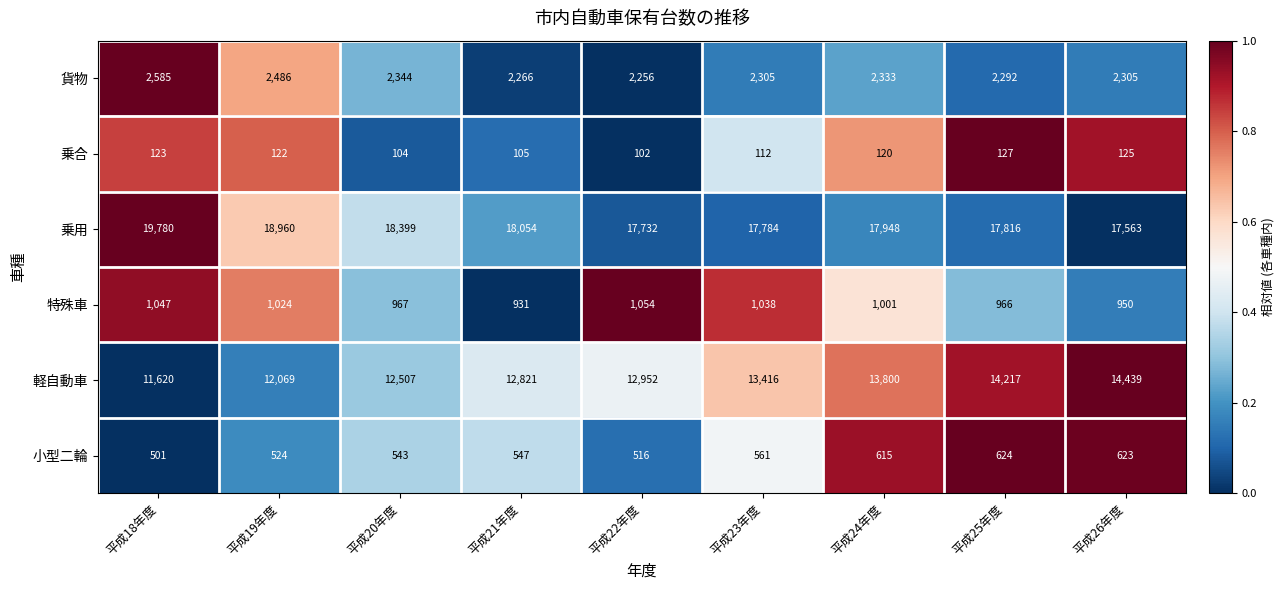

The 貨物 series shows 2266 at 平成21年度. True or false?

True